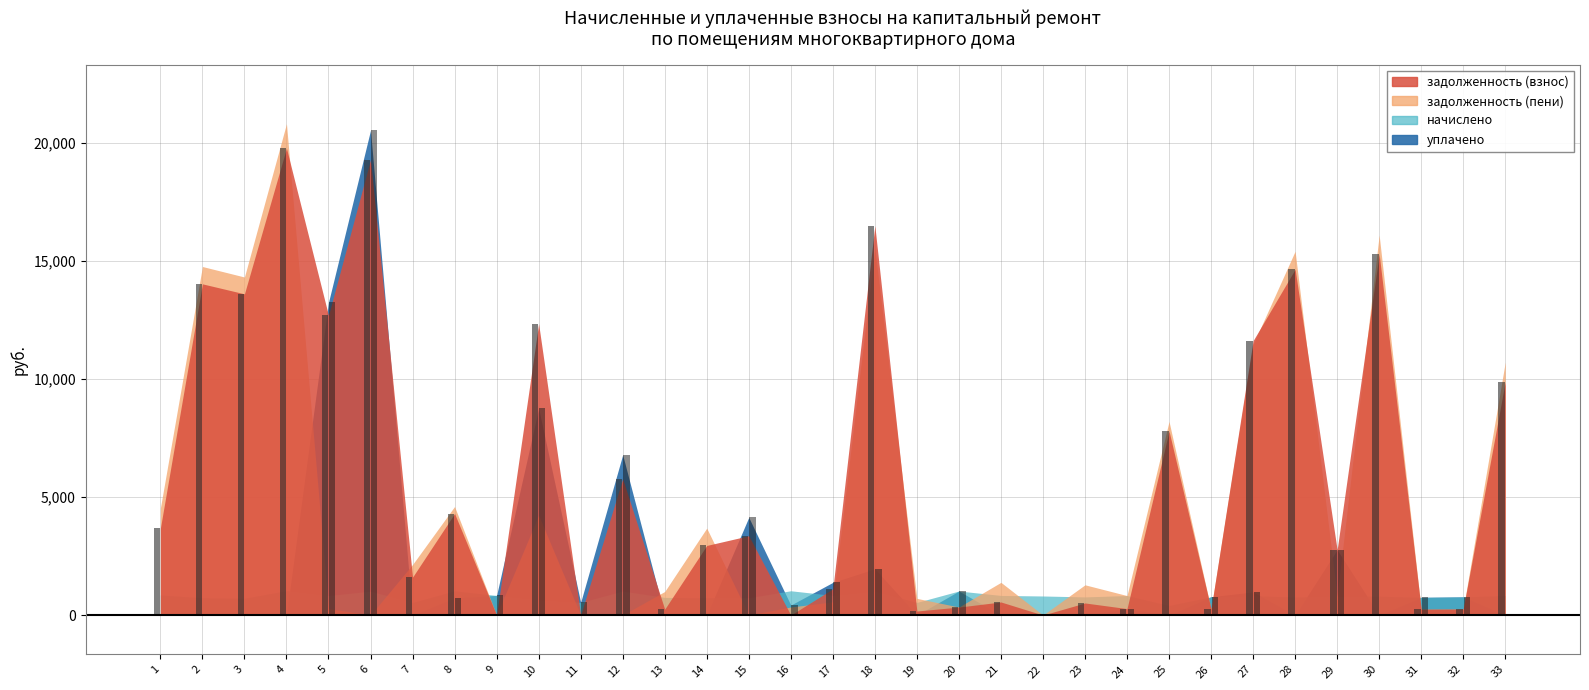

List the labels in order of задолженность (взнос) value, largest first.

4, 6, 18, 30, 28, 2, 3, 5, 10, 27, 33, 25, 12, 8, 1, 15, 14, 29, 7, 17, 21, 23, 20, 24, 32, 26, 31, 13, 19, 9, 11, 16, 22